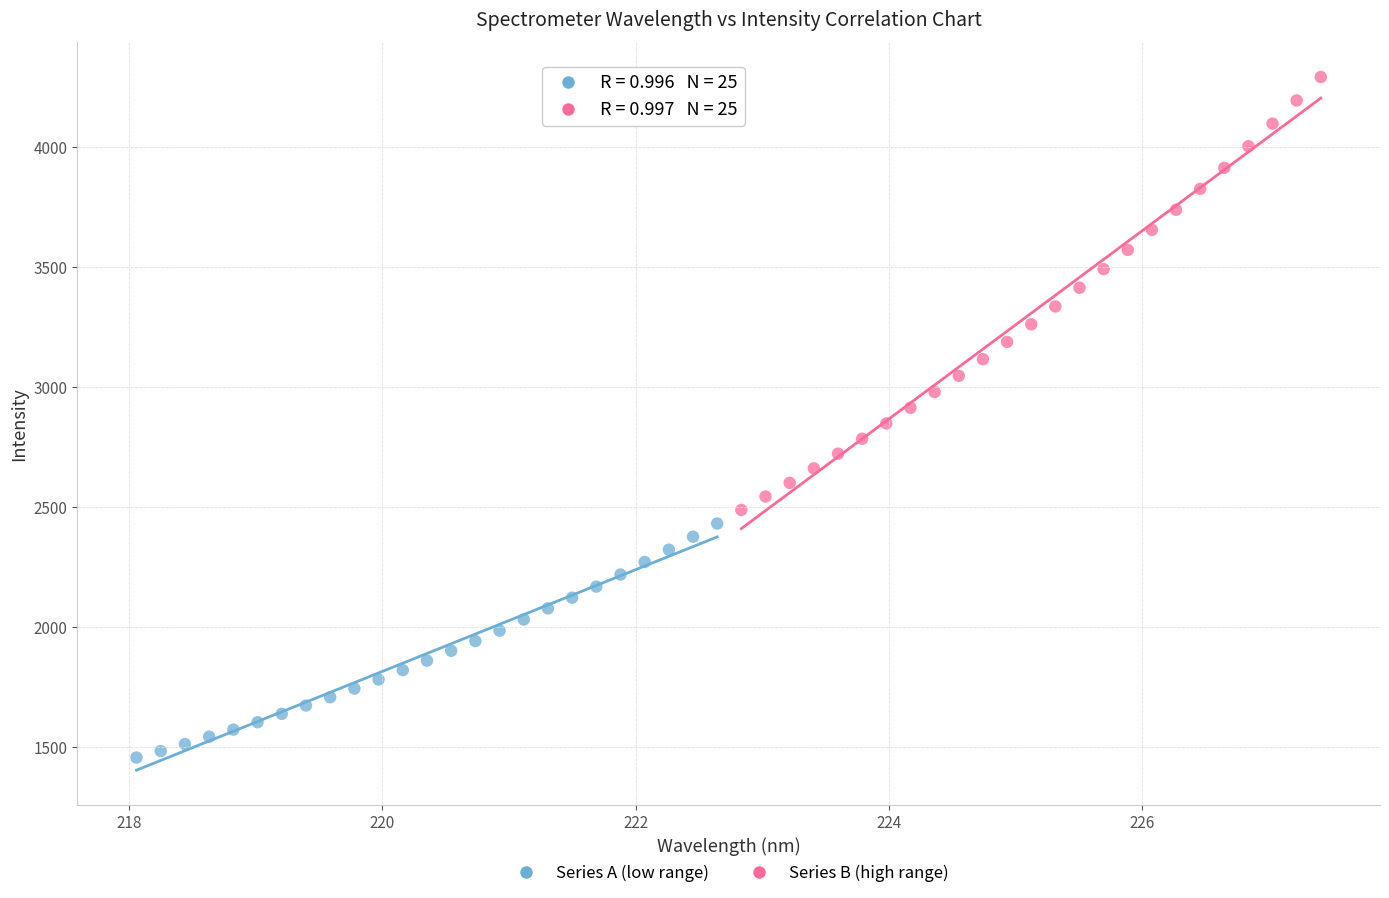

Which series reaches the minimum Y coordinate?

Series A (low range)